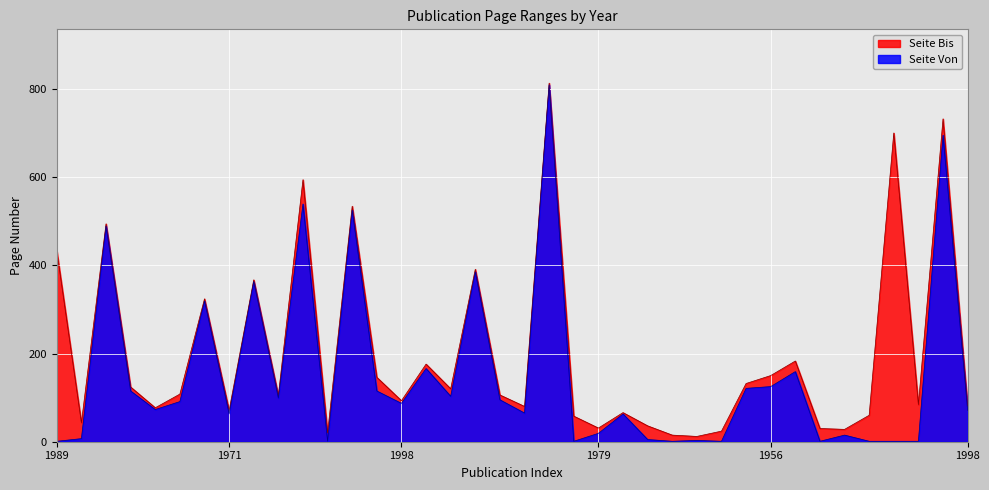

Which category has the highest value in the Seite Bis series?

2010